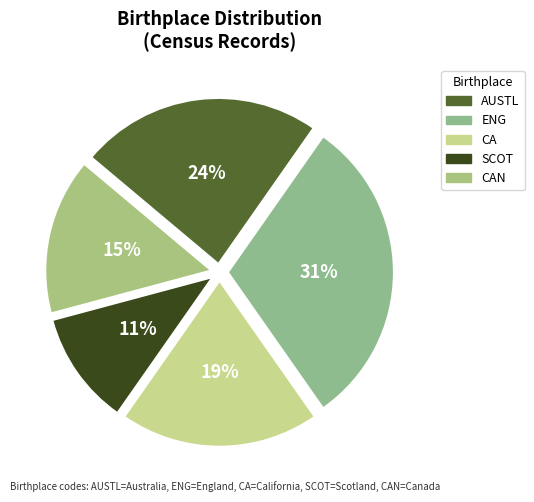

Does any single category account for the majority?

No